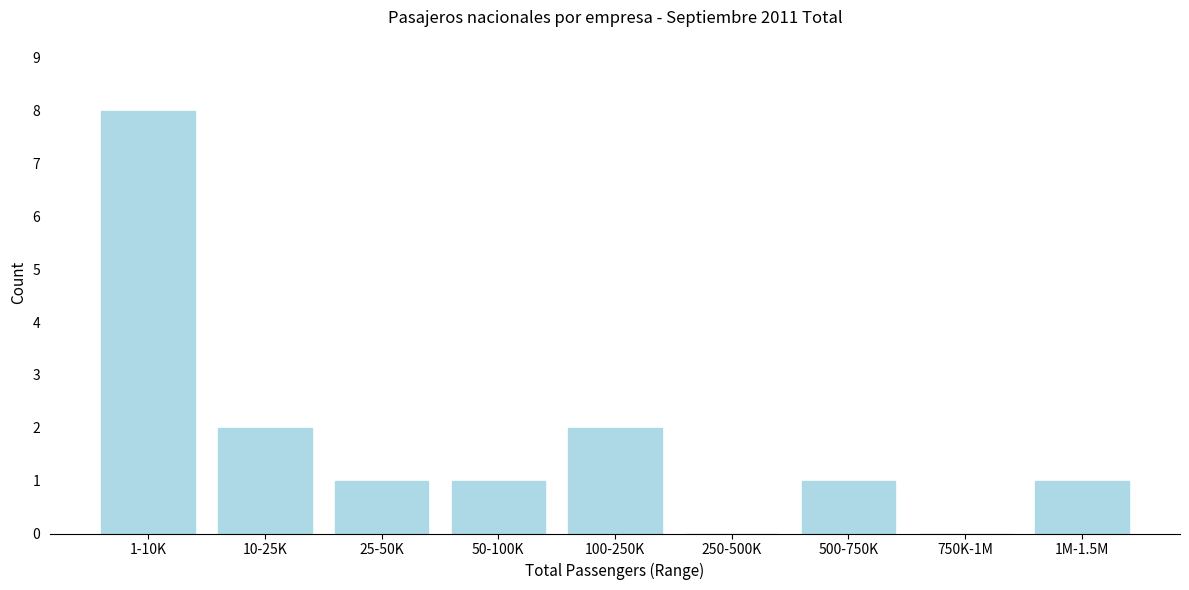

Reading left to right, list all the values displayed in this chart.

1-10K=8	10-25K=2	25-50K=1	50-100K=1	100-250K=2	250-500K=0	500-750K=1	750K-1M=0	1M-1.5M=1